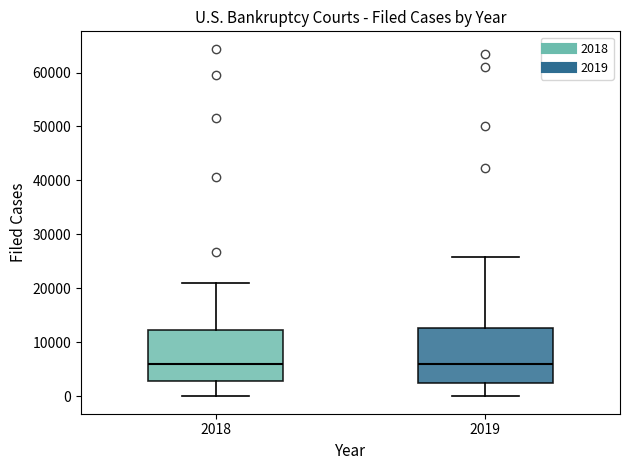

Reading left to right, transcribe this box plot: for each box, give where its median line is, the range the box spans, and where its two whiskers end, as read against the y-axis. The values are not printed on the chart, so give them approximately, as read against the axis.

2018: median 6000, box 3000 to 12000, whiskers 0 to 21000
2019: median 6000, box 2000 to 13000, whiskers 0 to 26000